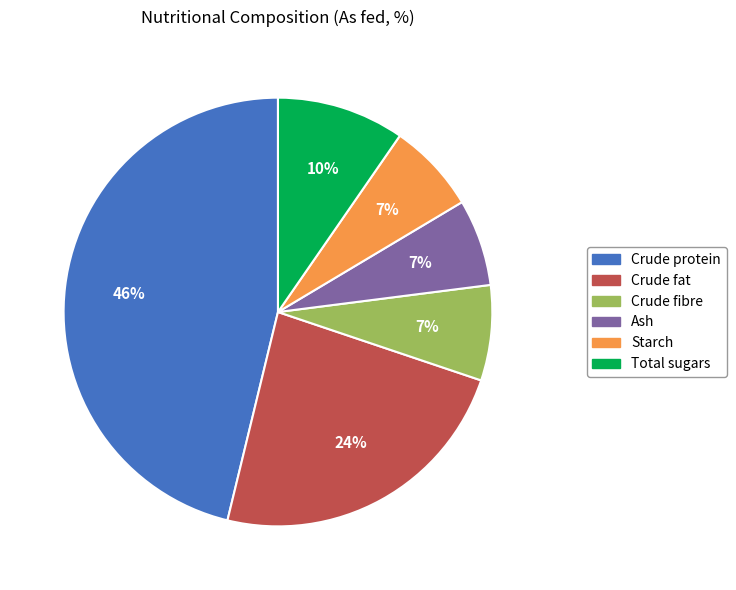

Which has a higher value, Crude protein or Starch?

Crude protein